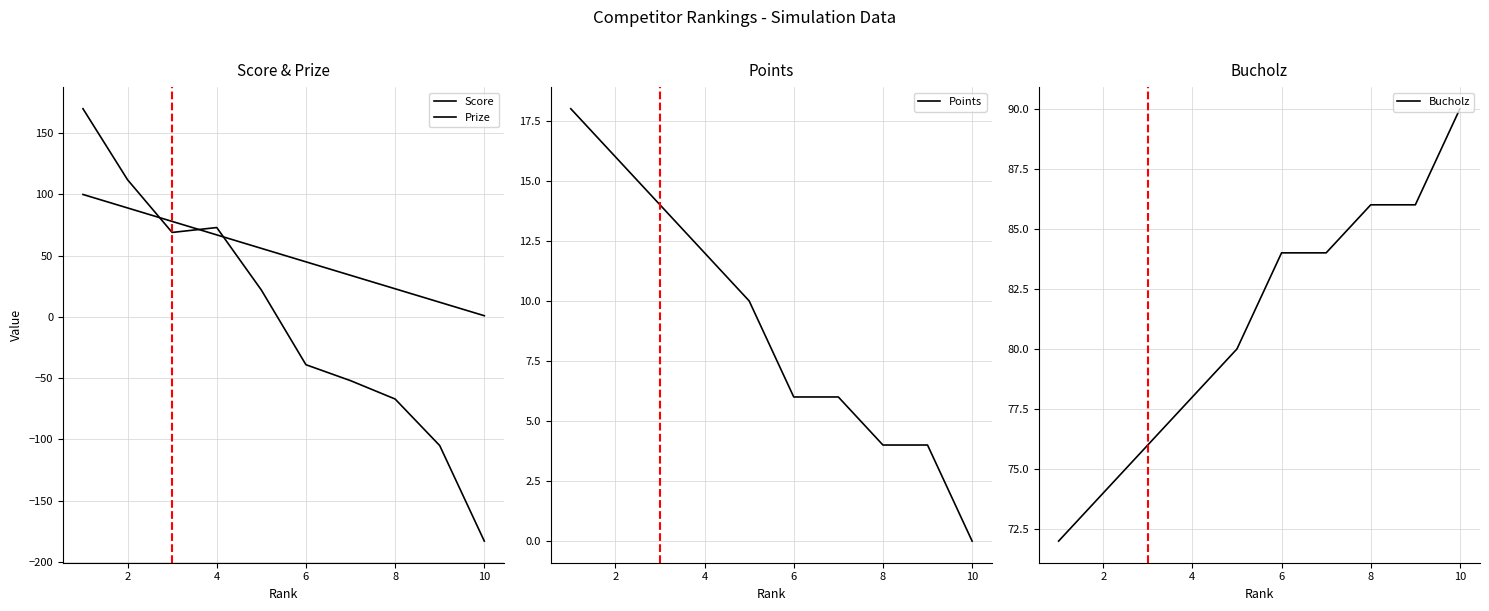

At how many categories does at least one series exceed -91?

10